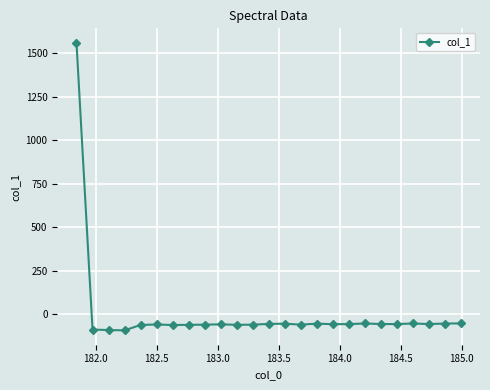

What is the smallest value displayed?

-92.6